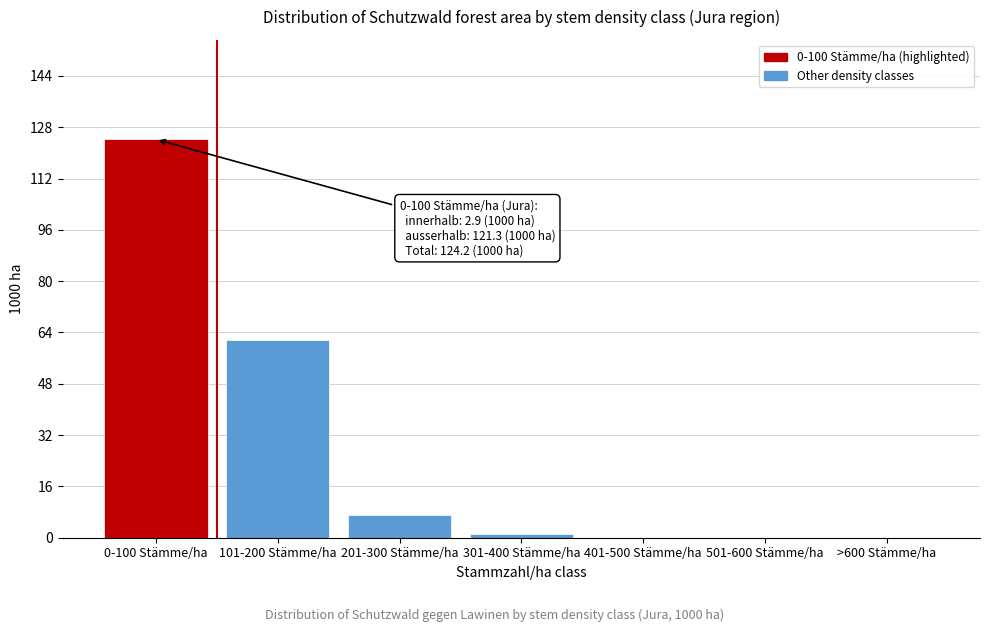

Reading left to right, what are all the values shown in this chart?

0-100 Stämme/ha=124.2	101-200 Stämme/ha=61.7	201-300 Stämme/ha=7.0	301-400 Stämme/ha=1.2	401-500 Stämme/ha=0.0	501-600 Stämme/ha=0.0	>600 Stämme/ha=0.0